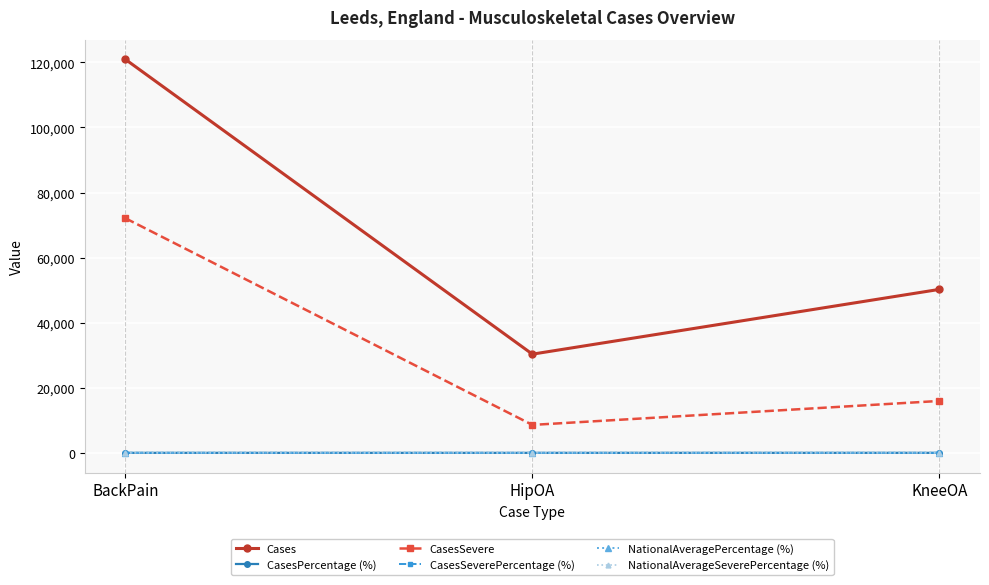

The CasesSeverePercentage (%) series shows 5.6 at KneeOA. True or false?

True